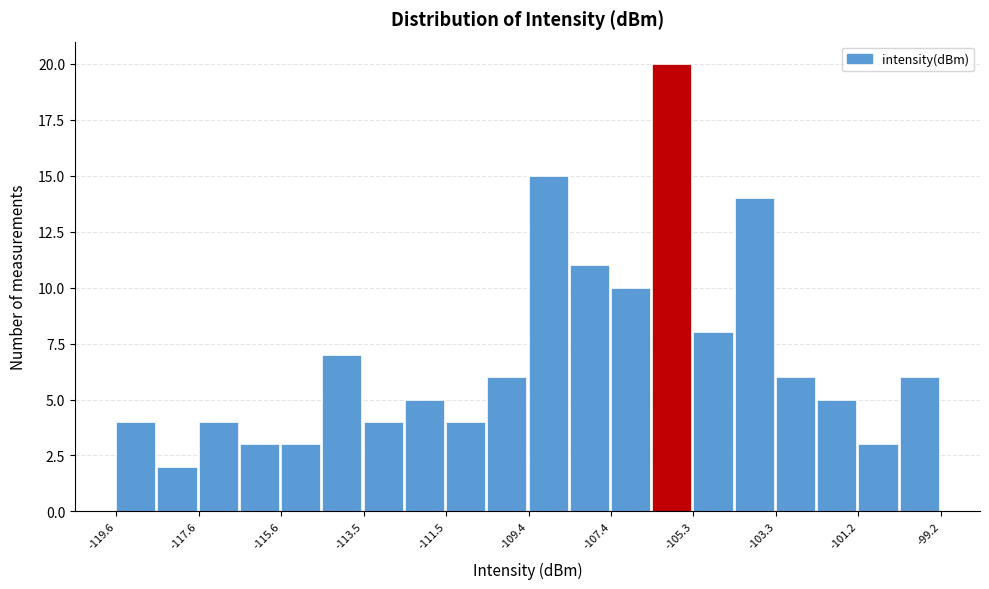

Around what value on the x-axis is the tallest bar? Give the approximate position of its centre, as read against the axis.

-106.0